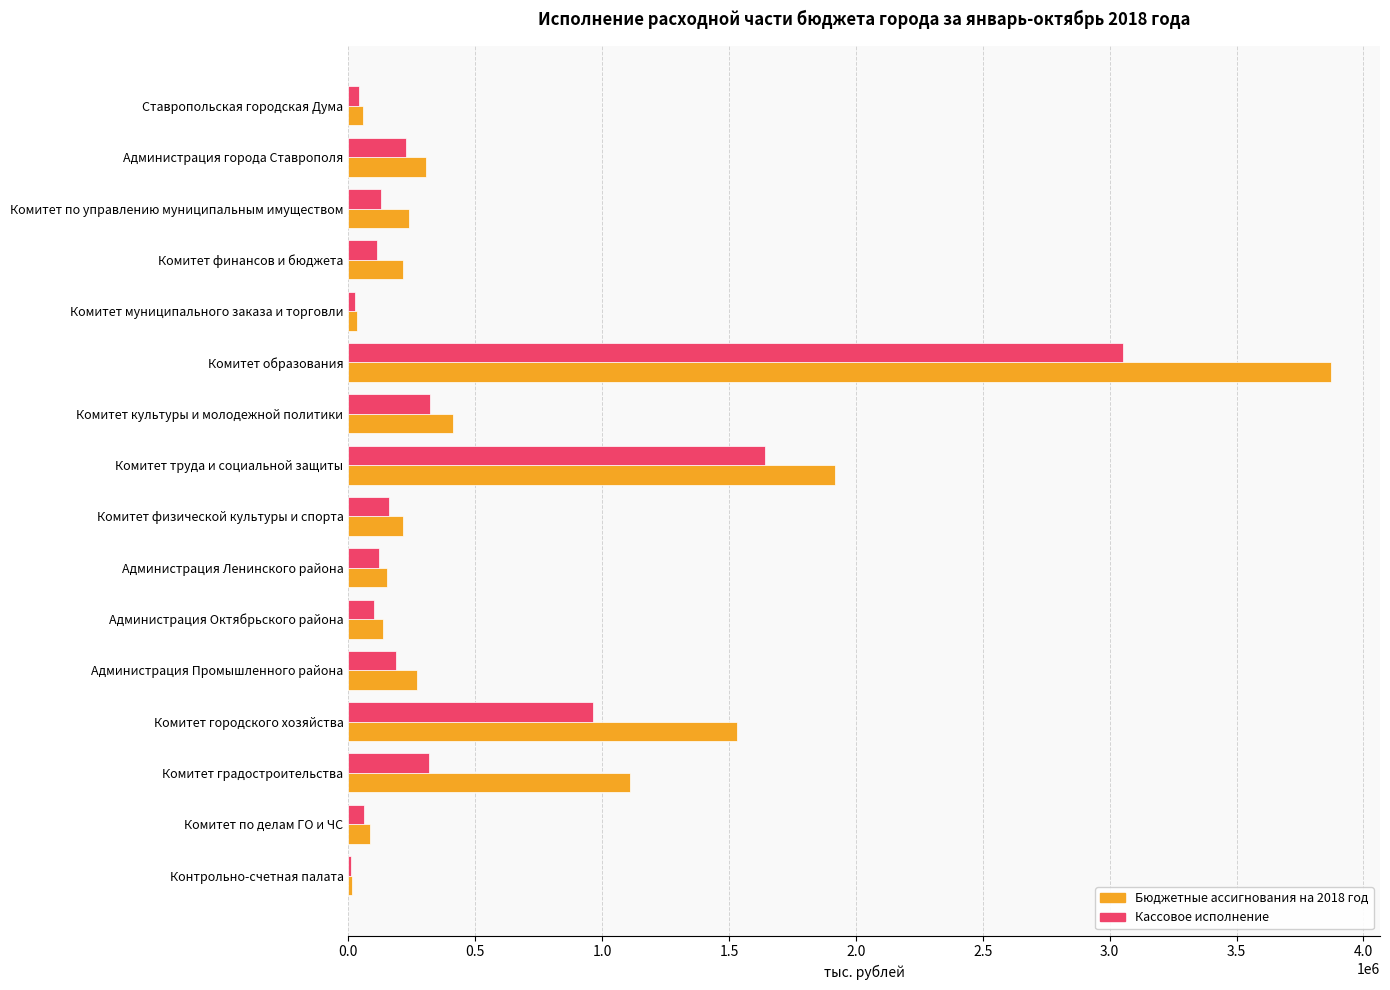

Is it true that Кассовое исполнение equals 5361020 at Комитет образования?

False